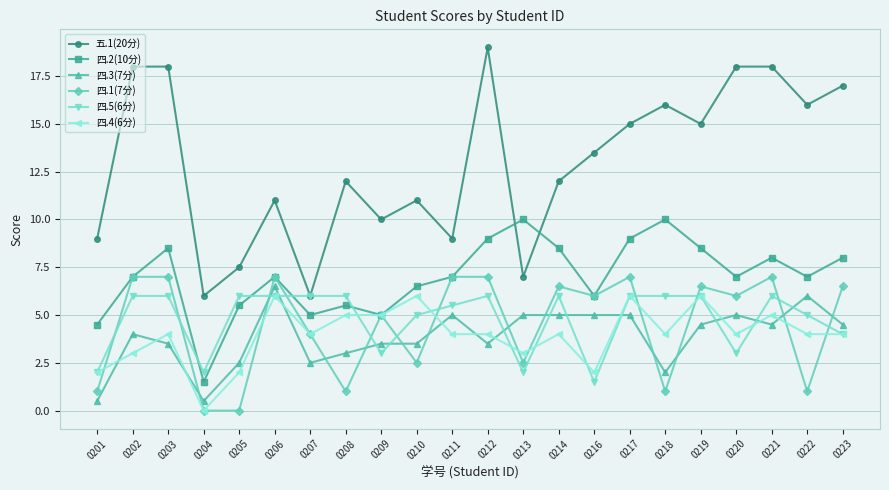

How many lines are shown in the chart?

6